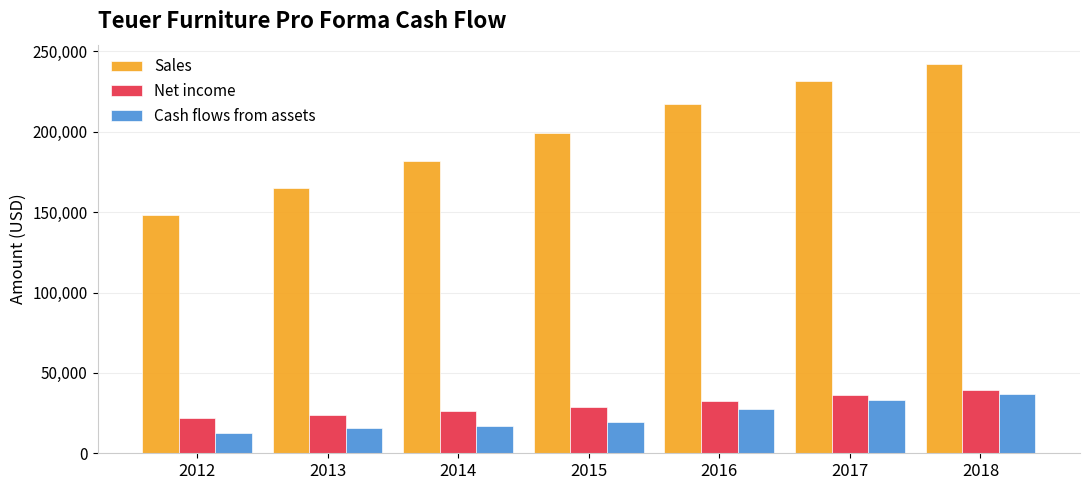

How many values in the Sales series exceed 199509?

4